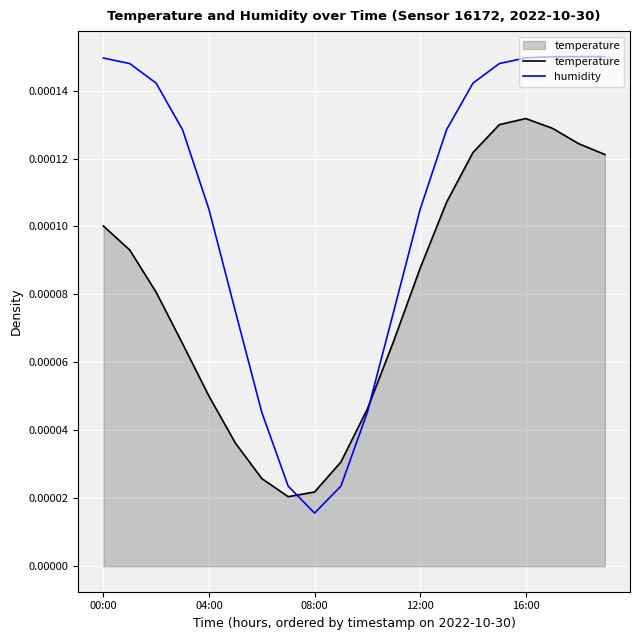

Which series has the largest total across all categories?

humidity